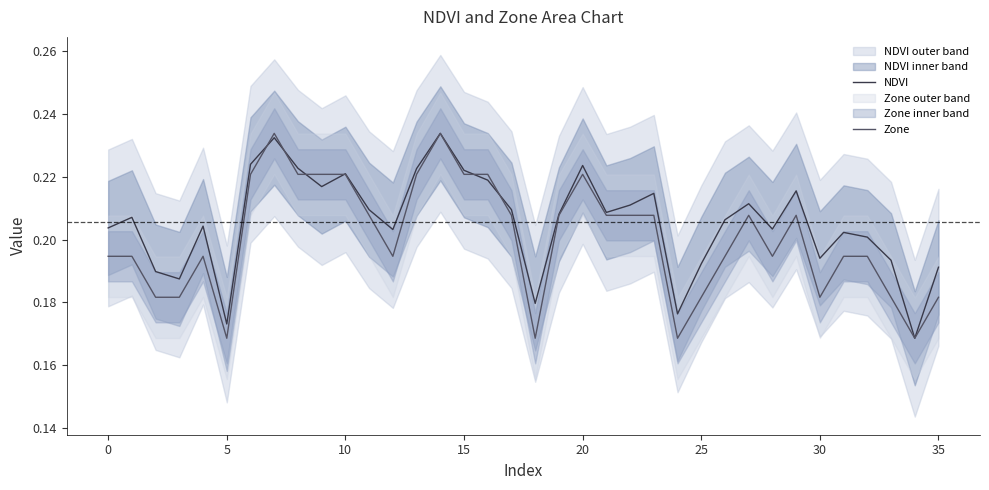

What is the approximate value of Zone at 30?

0.2